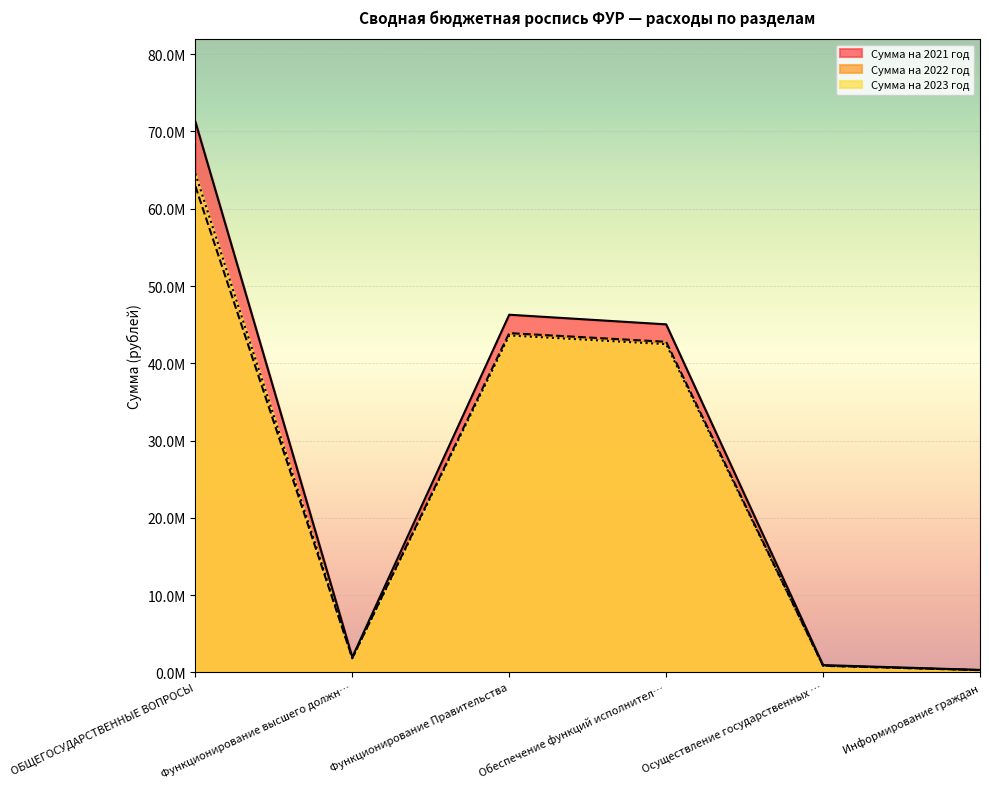

What are all the series names shown in the legend?

Сумма на 2021 год, Сумма на 2022 год, Сумма на 2023 год